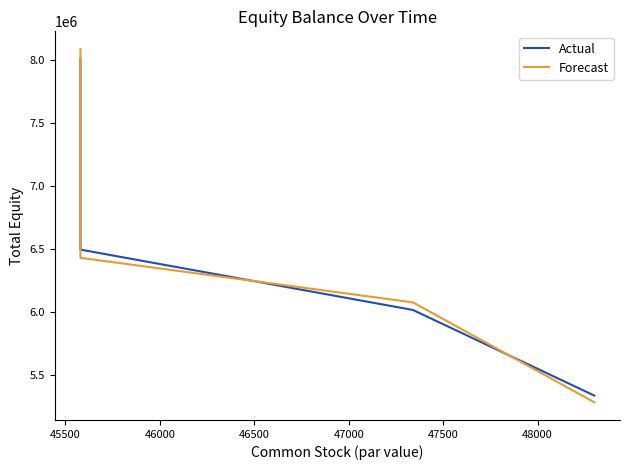

List the series in order of their overall mean, lowest first.

Actual, Forecast